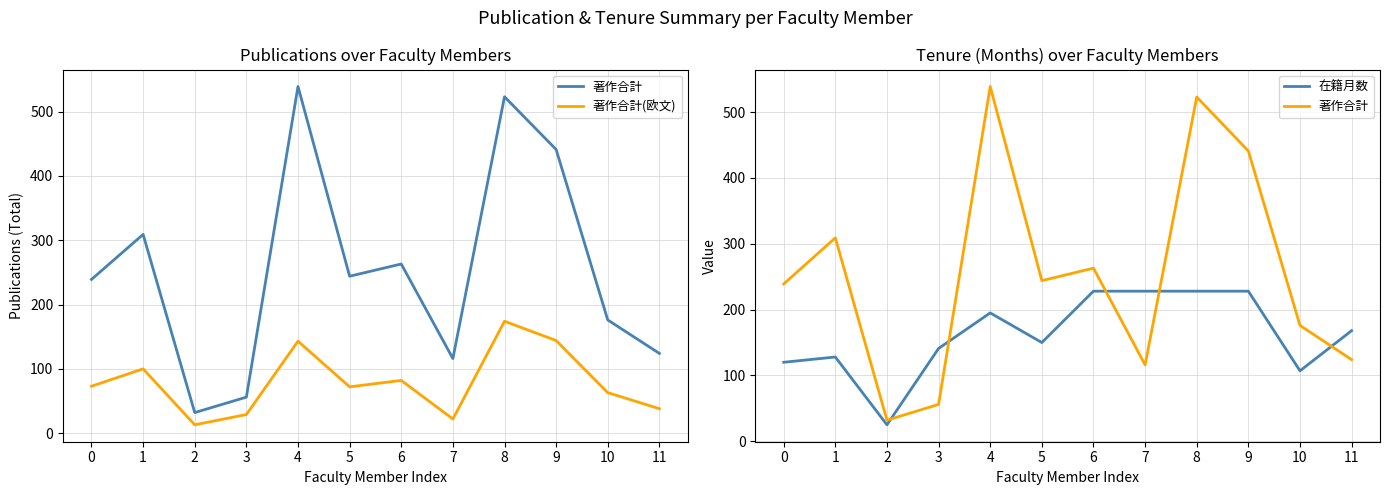

How many values in the 著作合計(欧文) series are below 73?

6